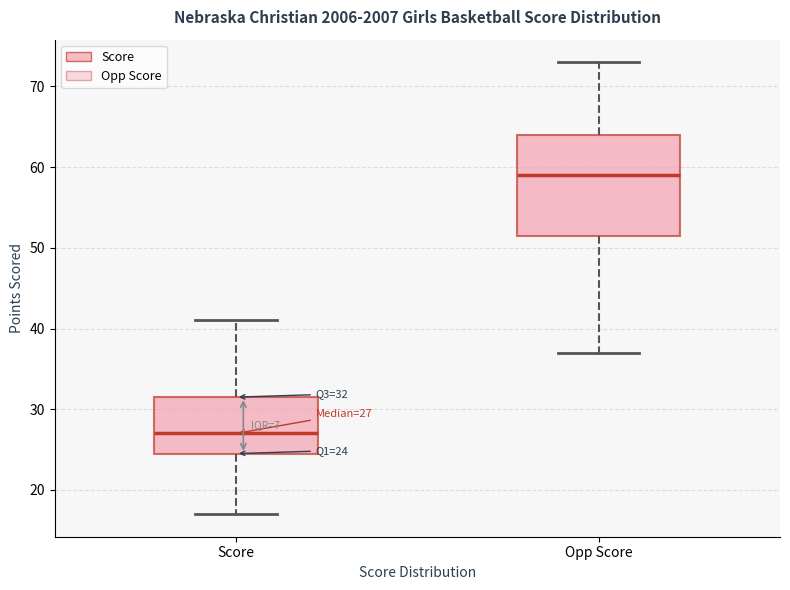

Which box's median line is the highest?

Opp Score